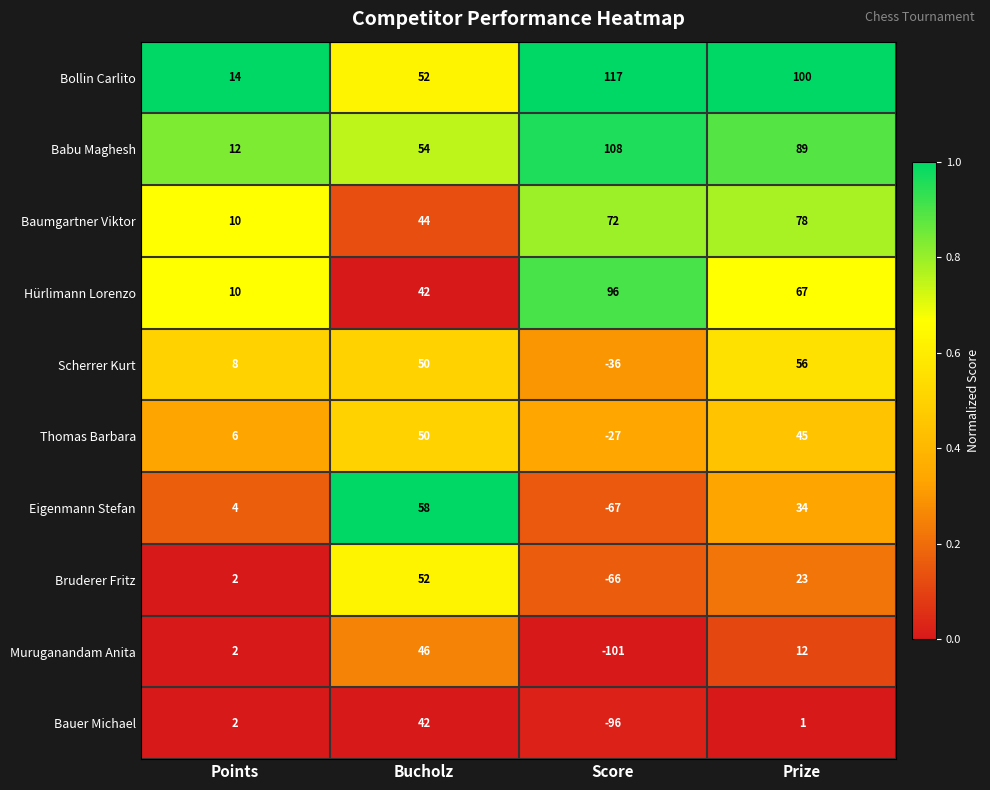

What is the difference between the highest and lowest values at Bucholz?

16